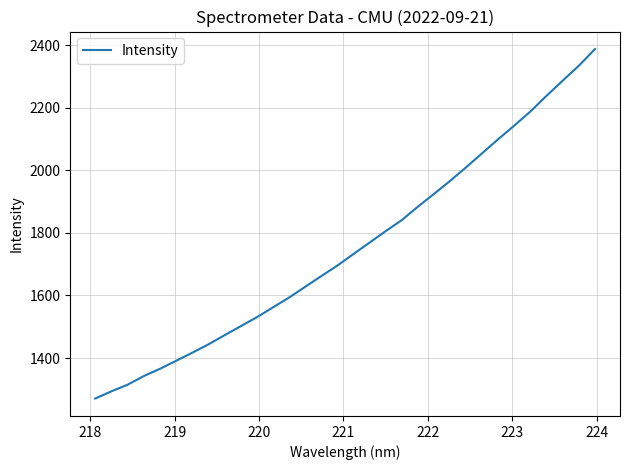

What is the maximum value shown in the chart?

2387.7